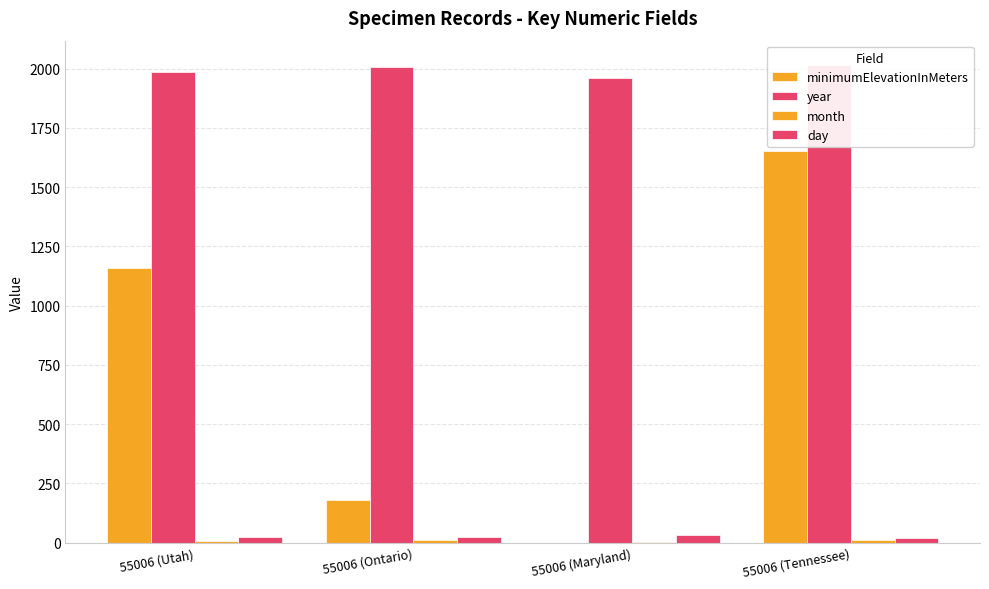

At how many categories does at least one series exceed 972?

4